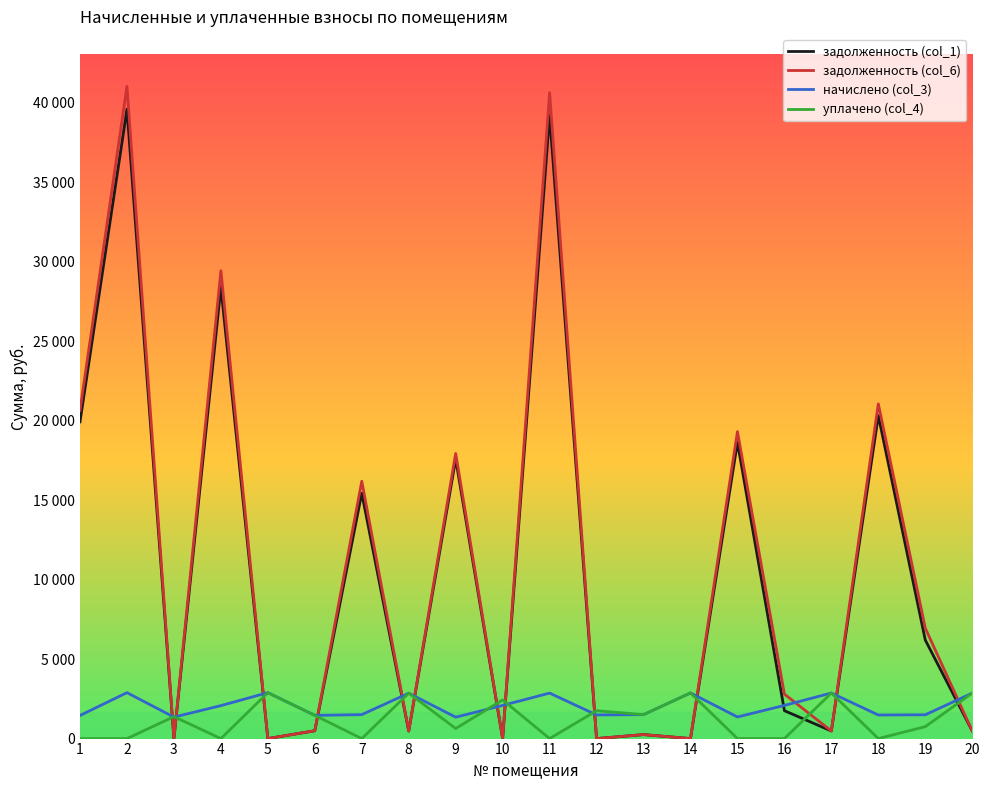

What is the sum of all начислено (col_3) values?

40793.3